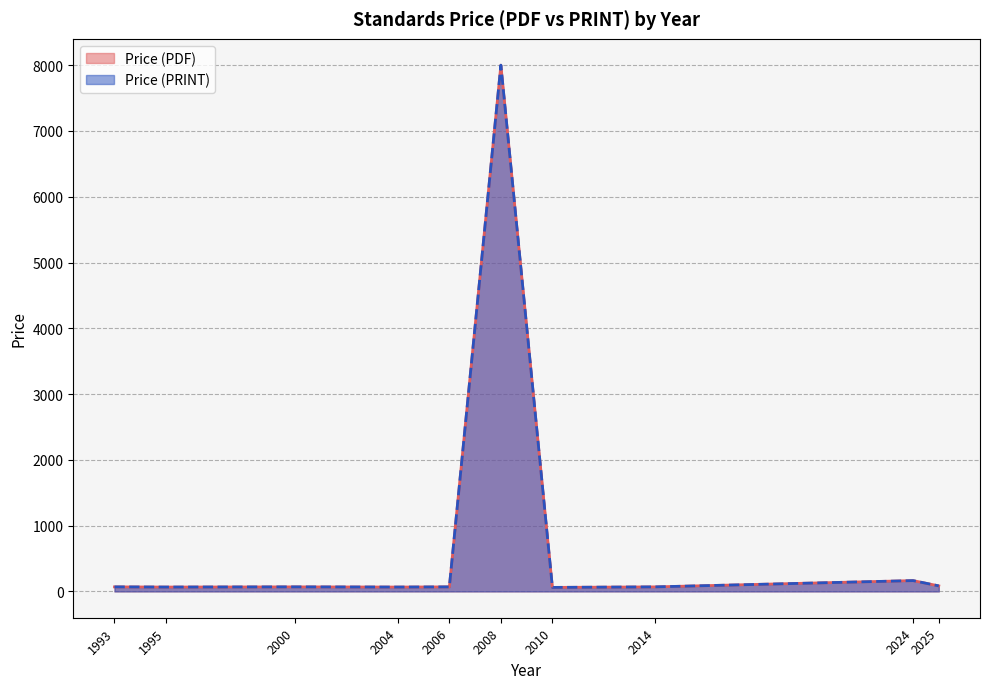

What is the average value of the Price (PRINT) series?

335.6